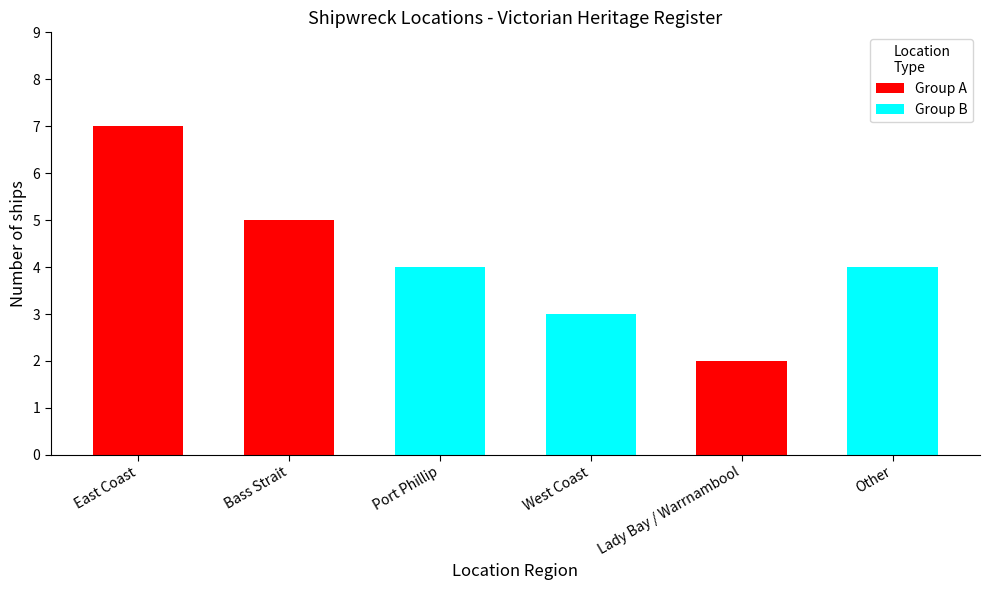

Between Lady Bay / Warrnambool and East Coast, which is larger?

East Coast